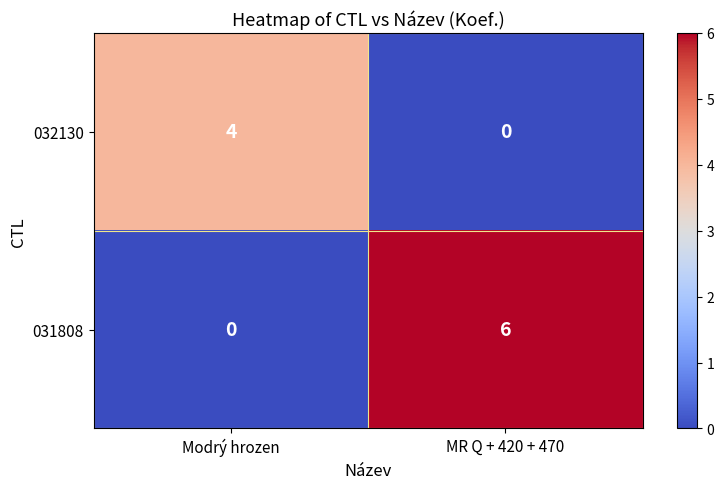

True or false: 032130 has a value of 0 at MR Q + 420 + 470.

True